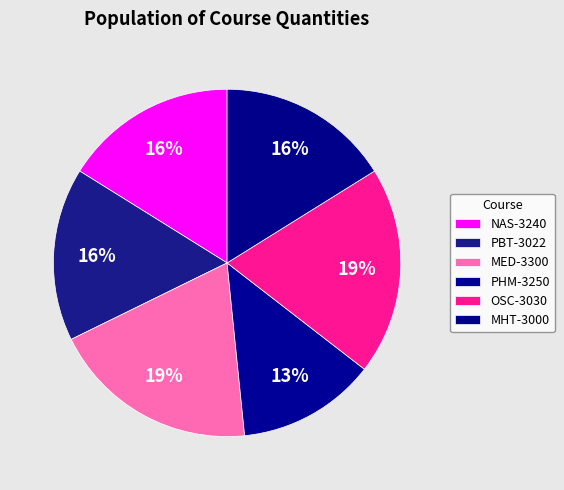

Count the number of slices in the pie.

6